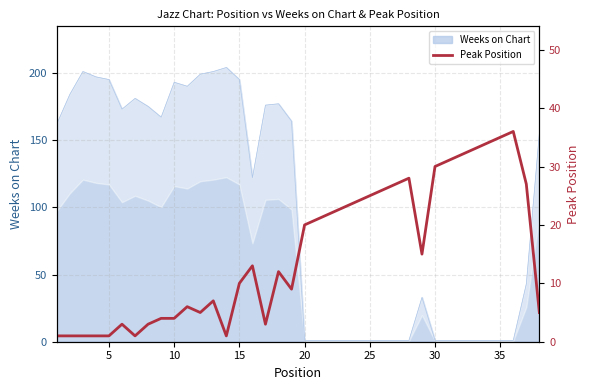

True or false: there are more than 0 points higher than both neighbors.

True